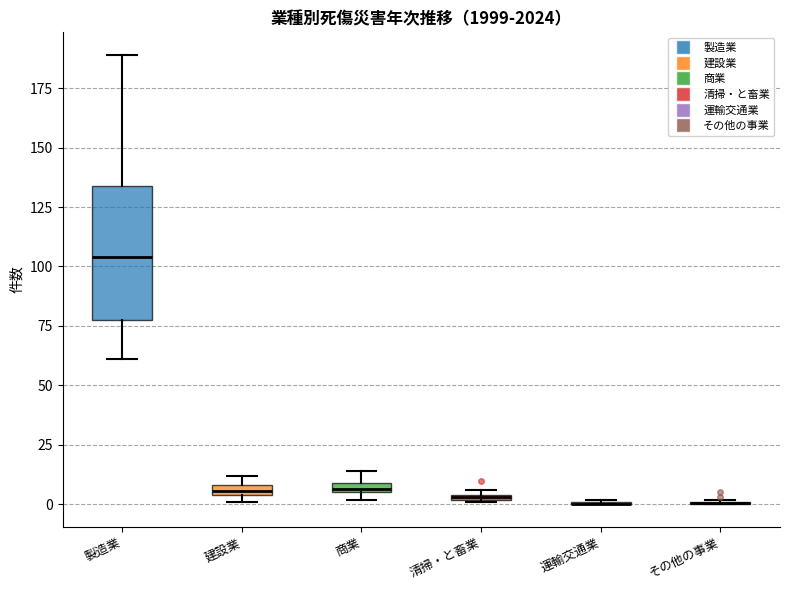

Where is the lower edge of the box for 清掃・と畜業 on the y-axis? The values are not printed on the chart, so give them approximately, as read against the axis.

0